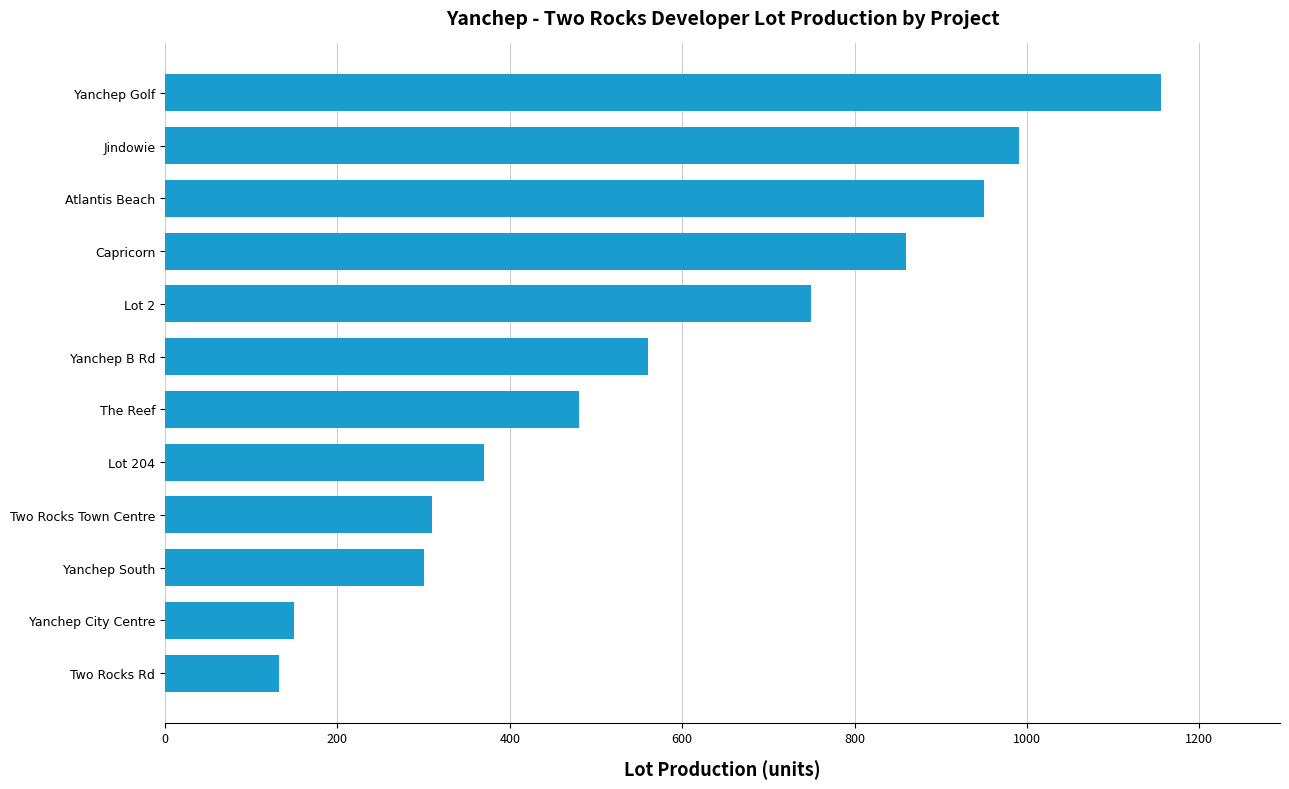

What is the minimum value shown in the chart?

132